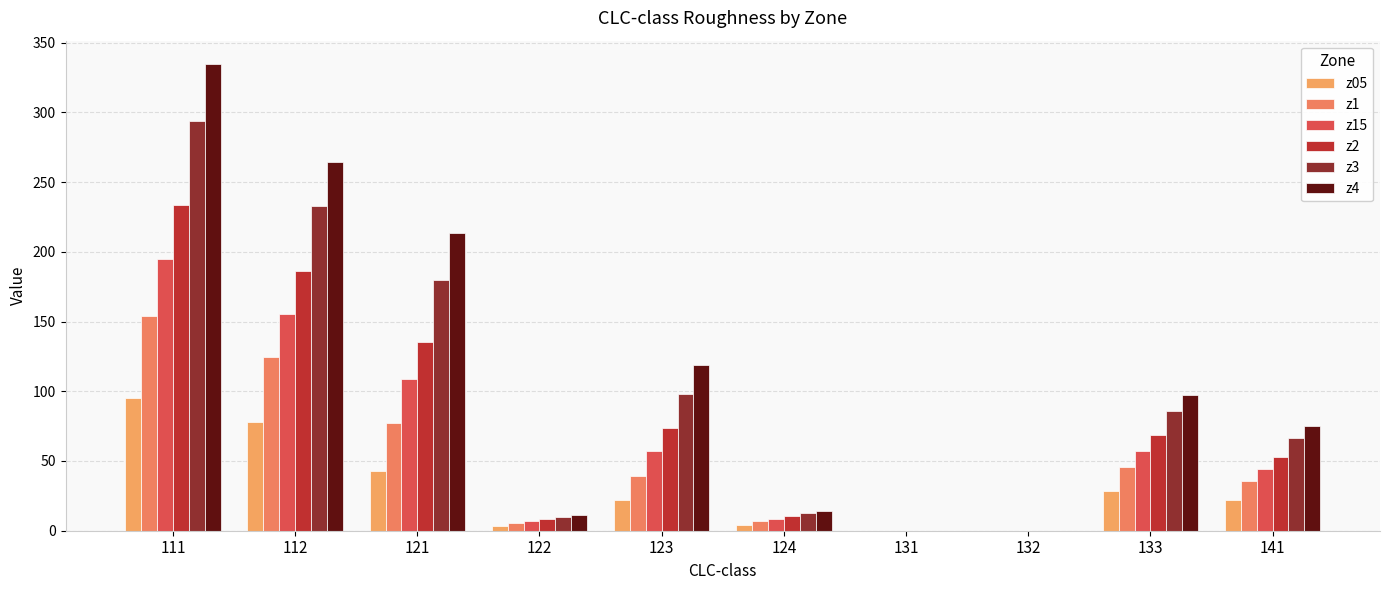

How many values in the z15 series exceed 57?

5